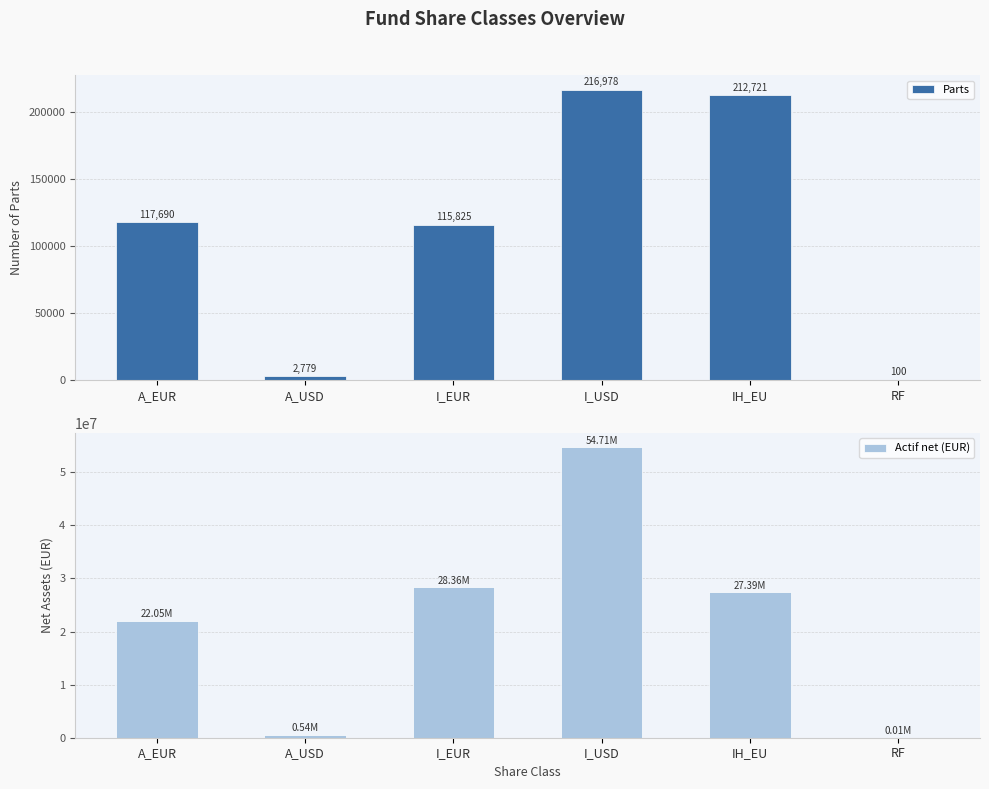

What is the difference between the highest and lowest values at A_USD?

537227.8